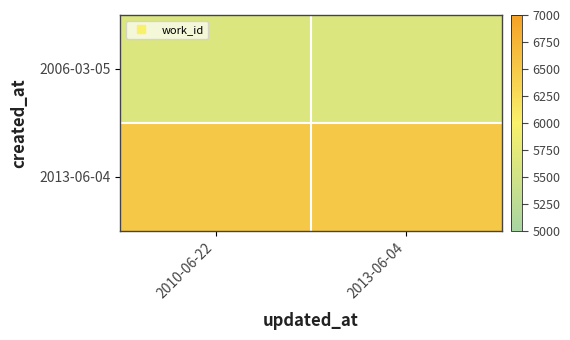

What is the spread (max minus min) of values at 2013-06-04?

862